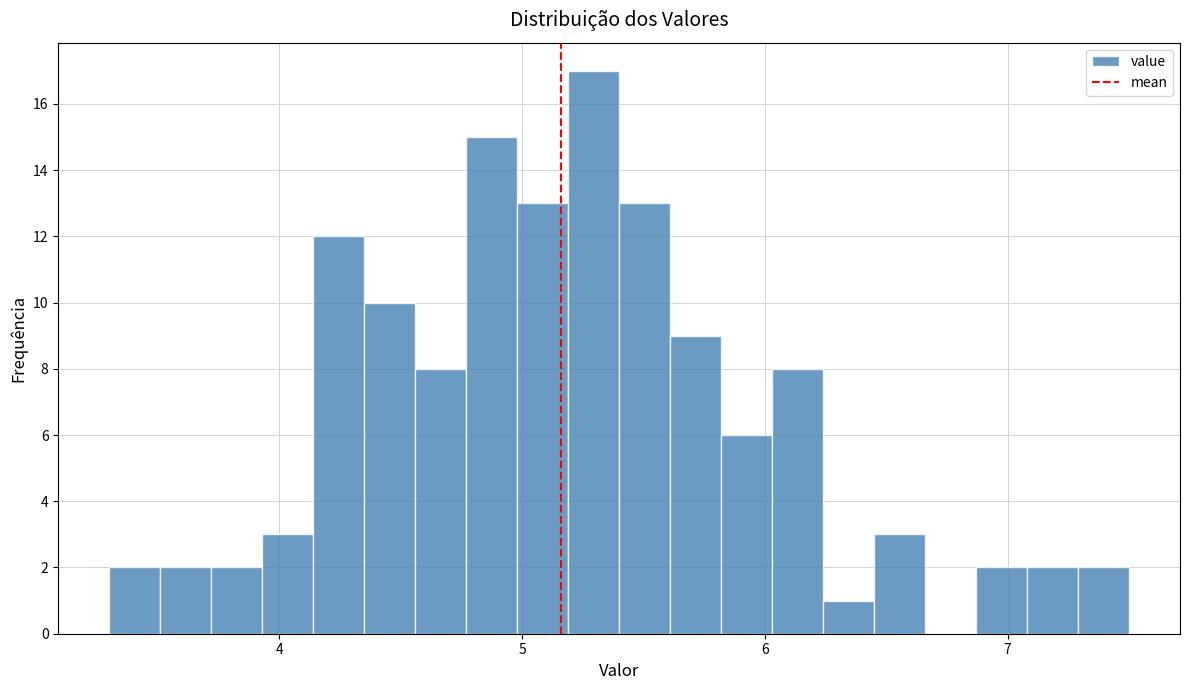

Around what value on the x-axis is the tallest bar? Give the approximate position of its centre, as read against the axis.

5.3